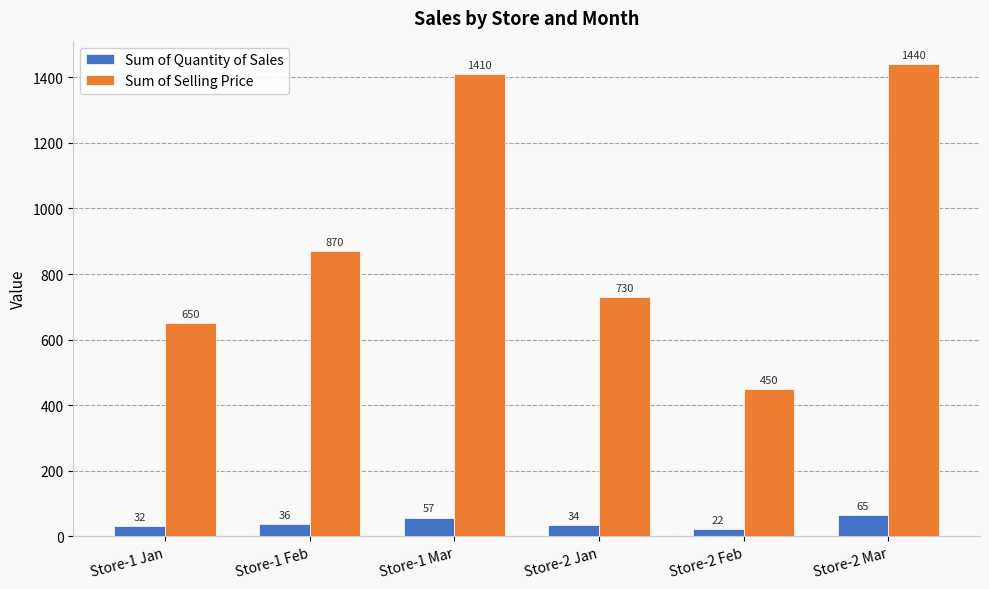

What is the difference between the highest and lowest values at Store-2 Mar?

1375